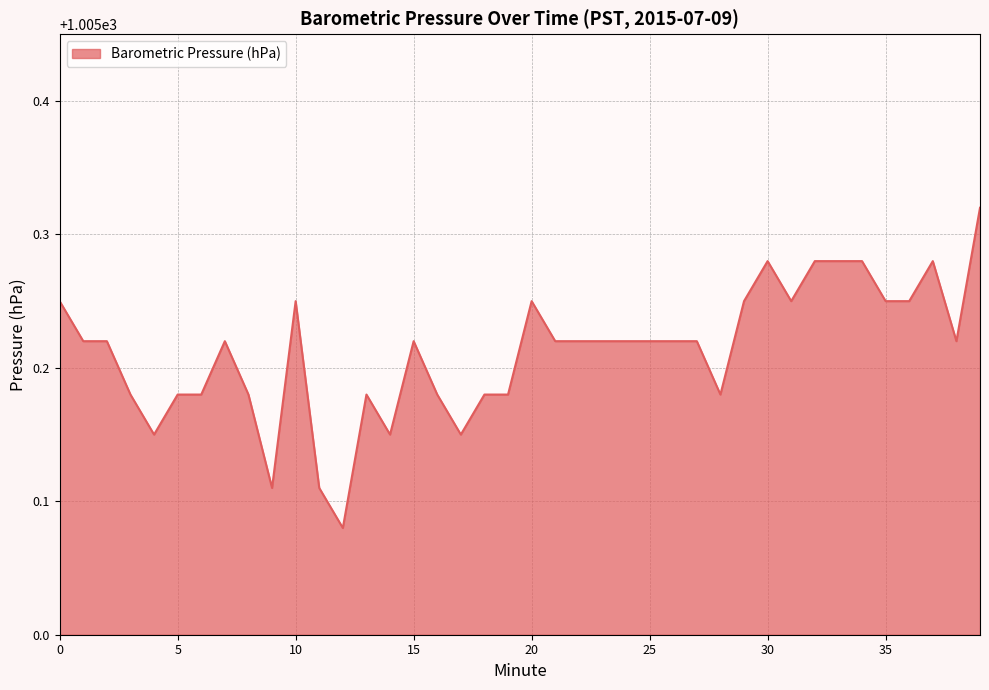

Reading right to left, what are all the values shown in this chart?

1005.3	1005.2	1005.3	1005.2	1005.2	1005.3	1005.3	1005.3	1005.2	1005.3	1005.2	1005.2	1005.2	1005.2	1005.2	1005.2	1005.2	1005.2	1005.2	1005.2	1005.2	1005.2	1005.1	1005.2	1005.2	1005.1	1005.2	1005.1	1005.1	1005.2	1005.1	1005.2	1005.2	1005.2	1005.2	1005.1	1005.2	1005.2	1005.2	1005.2